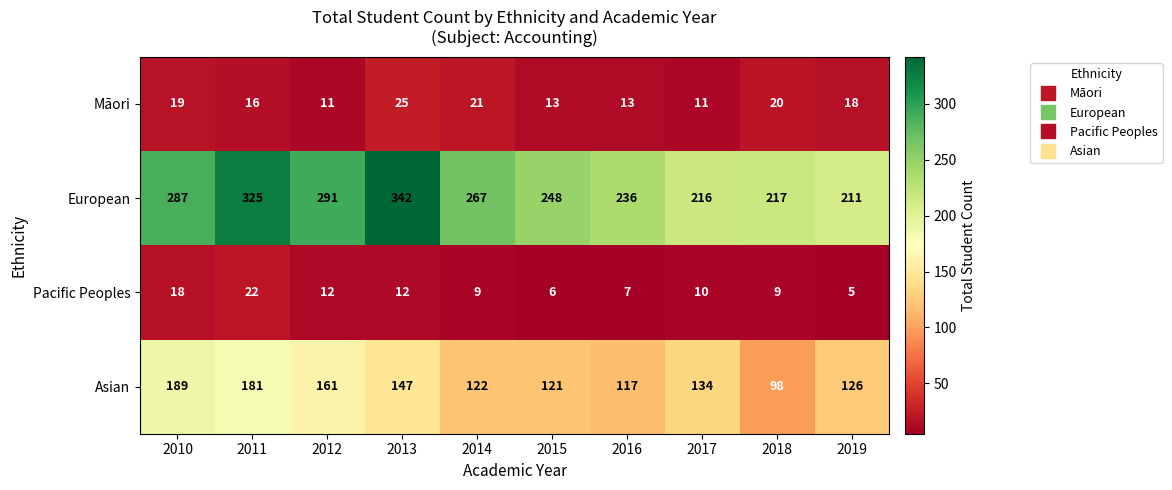

What is the average value of the Asian series?

140